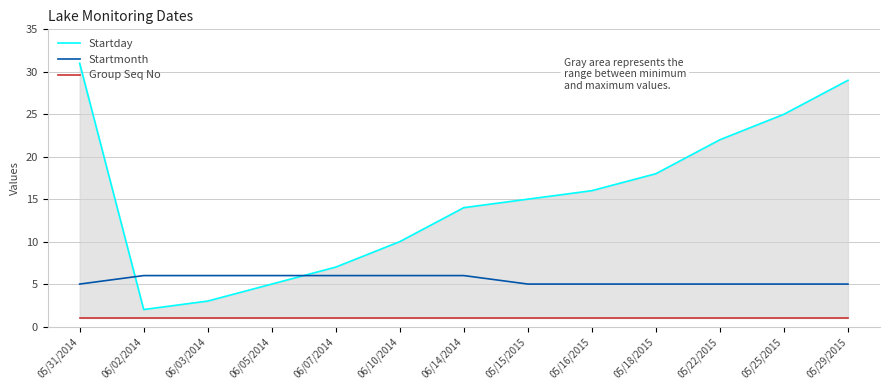

True or false: Startmonth and Group Seq No intersect in this chart.

False